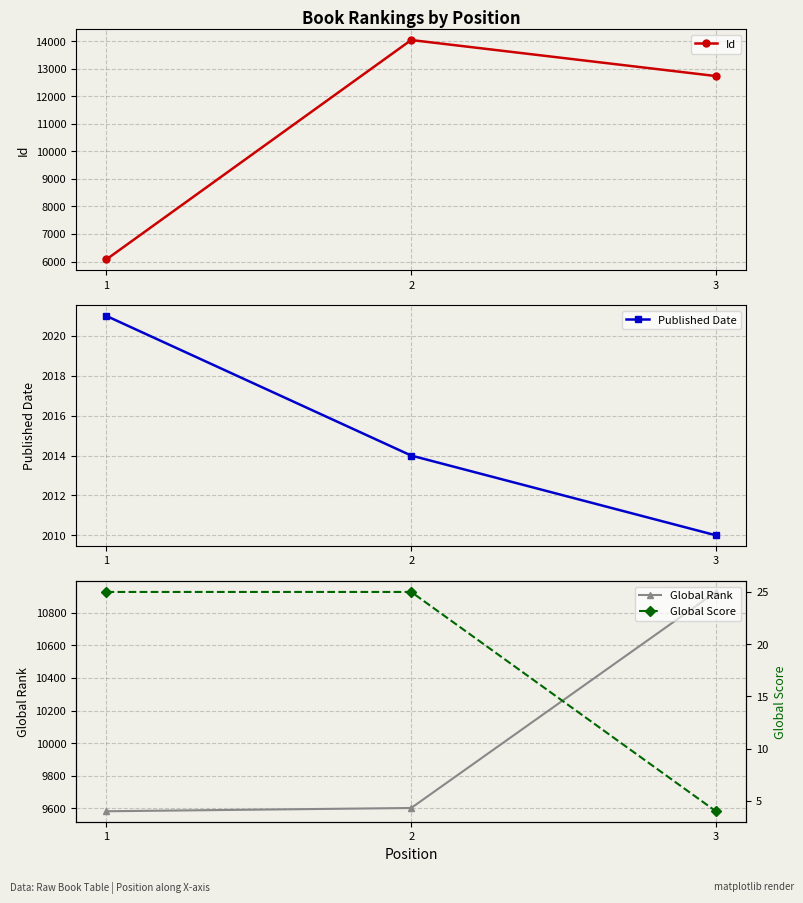

What is the total value across all series at 2?

25682